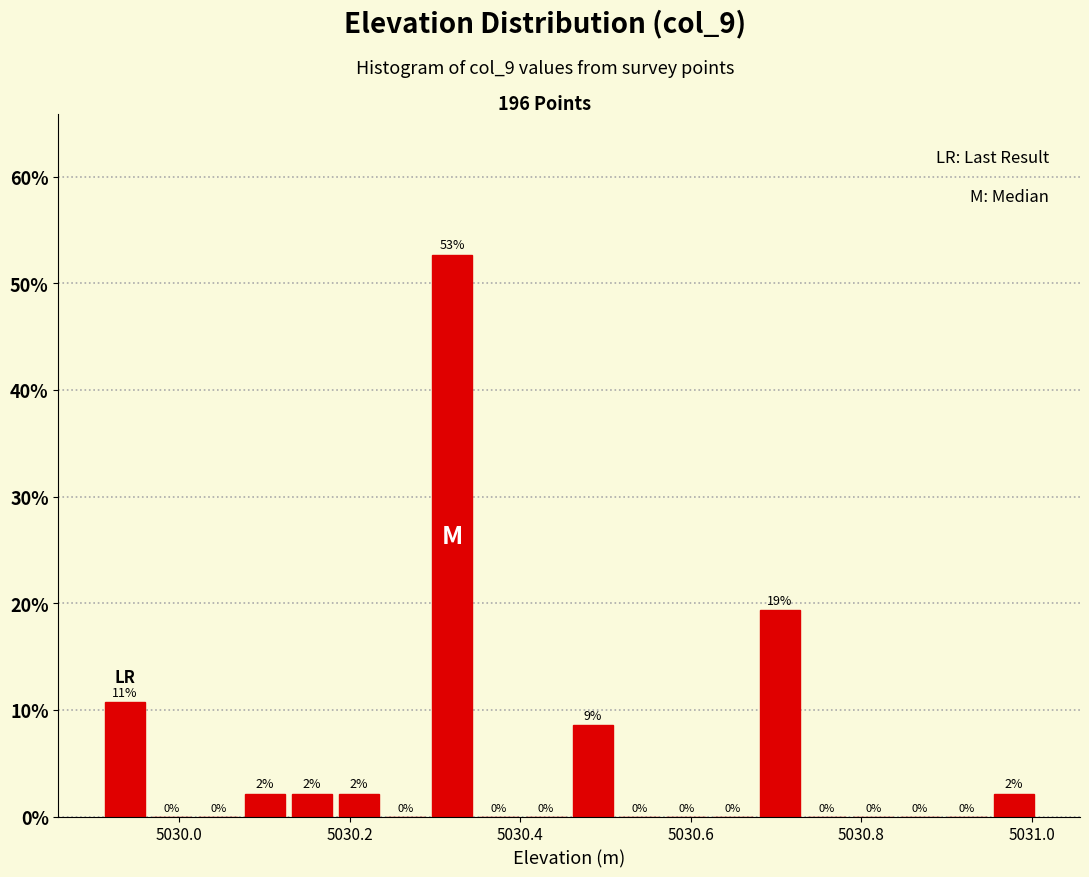

Read against the x-axis, roughly where is the centre of the tallest bar?

5030.32